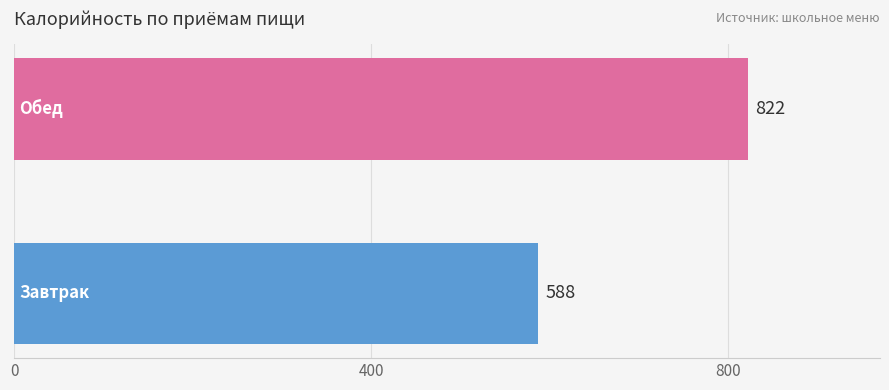

How many values exceed 822?

1